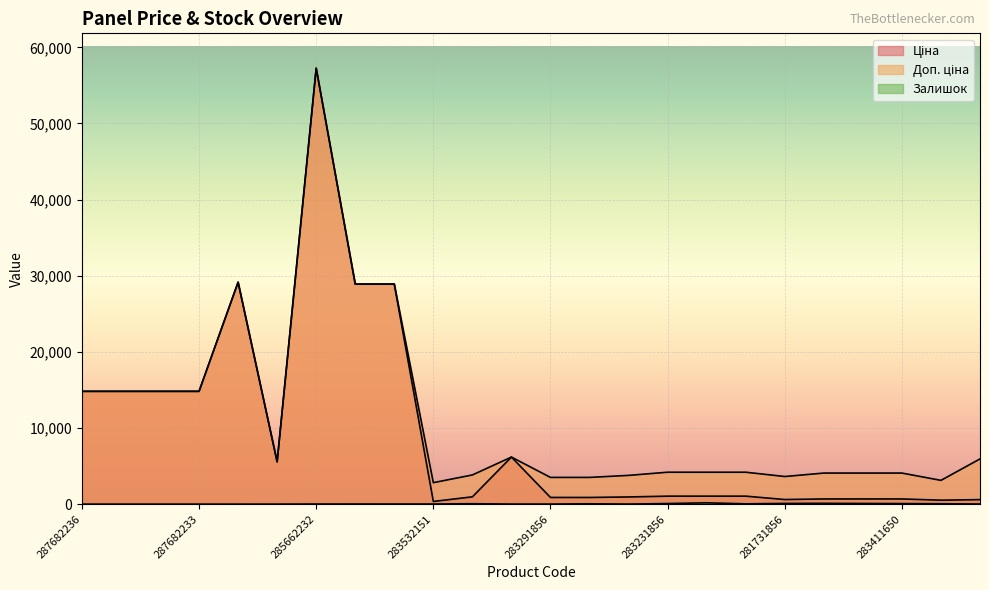

At which label does Залишок reach its minimum?

287682236